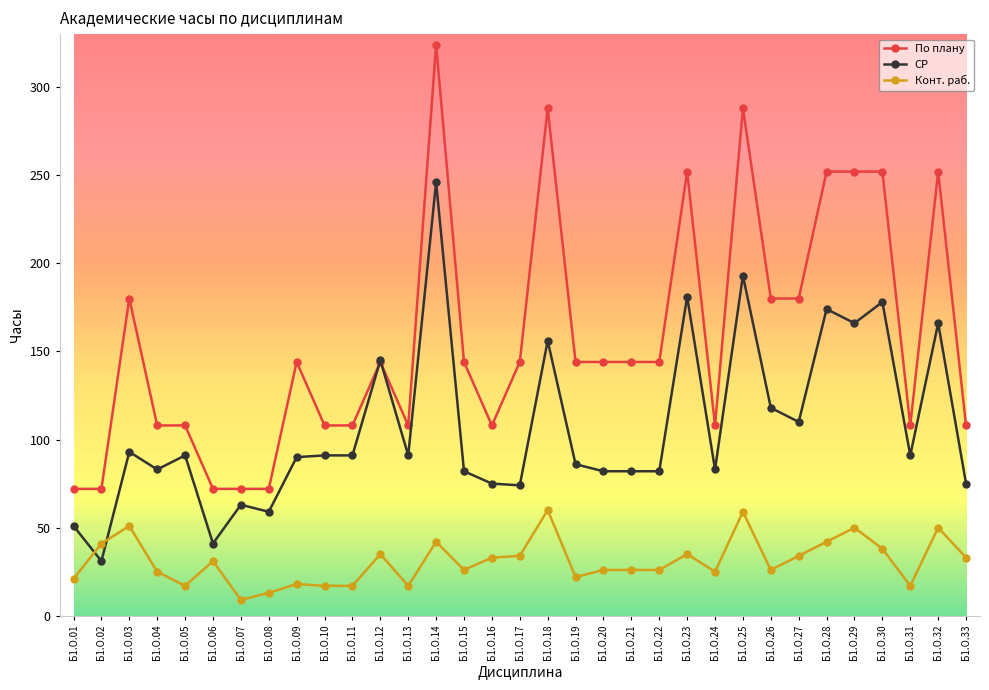

What is the lowest value of the Конт. раб. series?

9